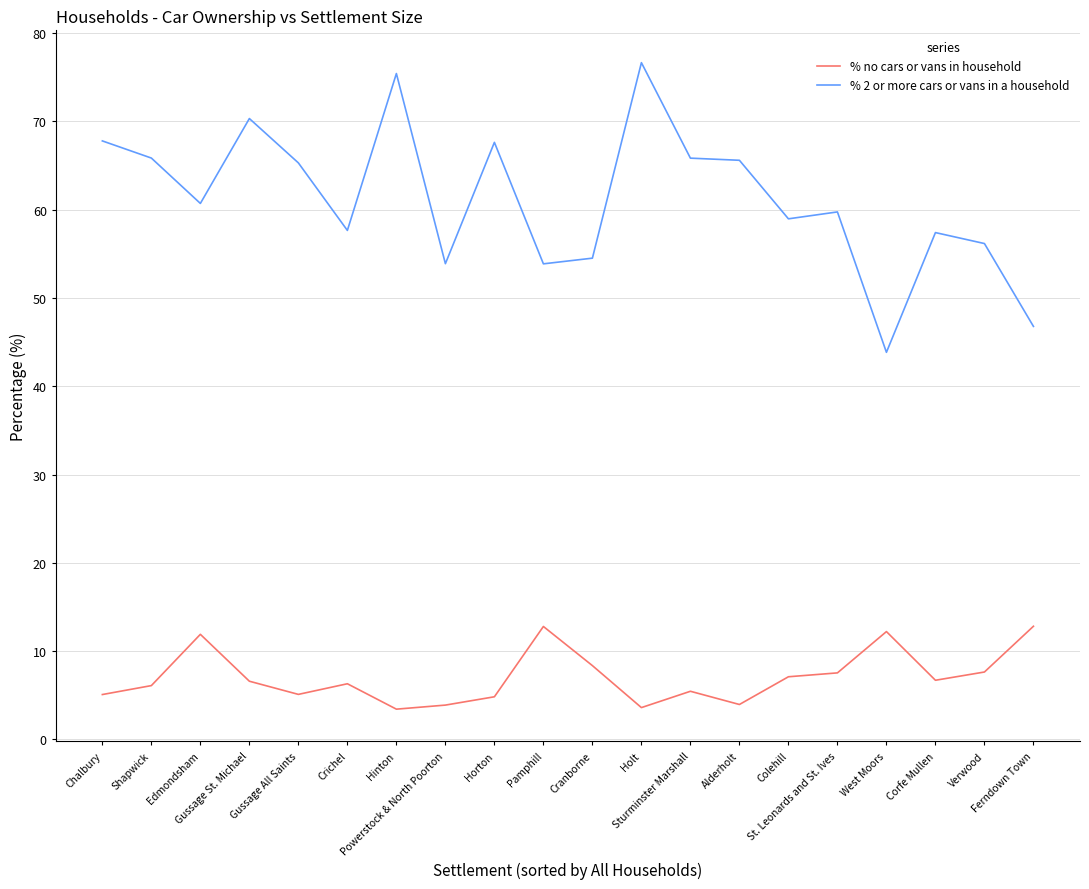

What is the highest value of the % no cars or vans in household series?

12.8